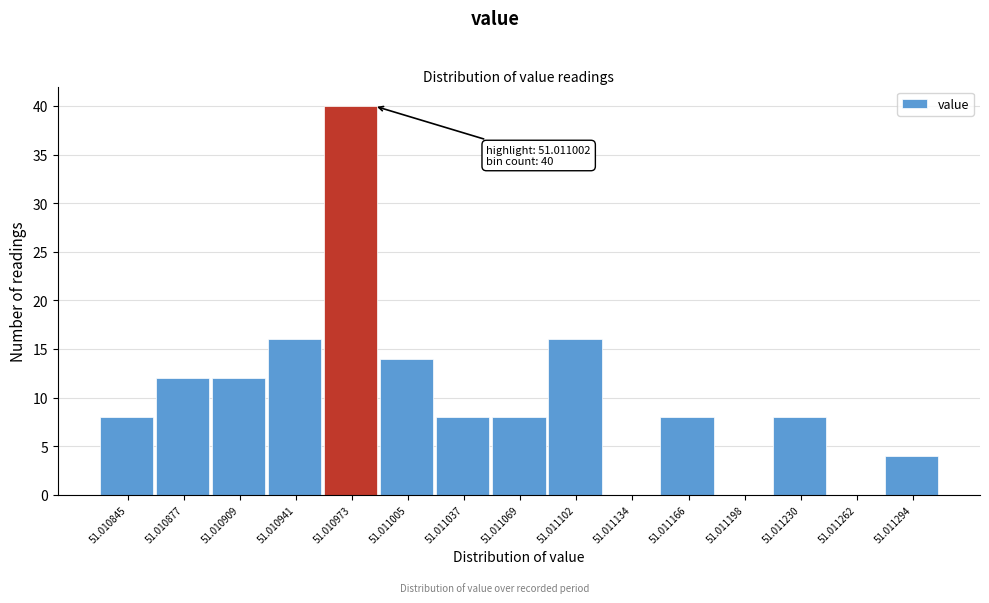

Reading right to left, transcribe all the data shown in this chart.

51.011294=4	51.011262=0	51.011230=8	51.011198=0	51.011166=8	51.011134=0	51.011102=16	51.011069=8	51.011037=8	51.011005=14	51.010973=40	51.010941=16	51.010909=12	51.010877=12	51.010845=8